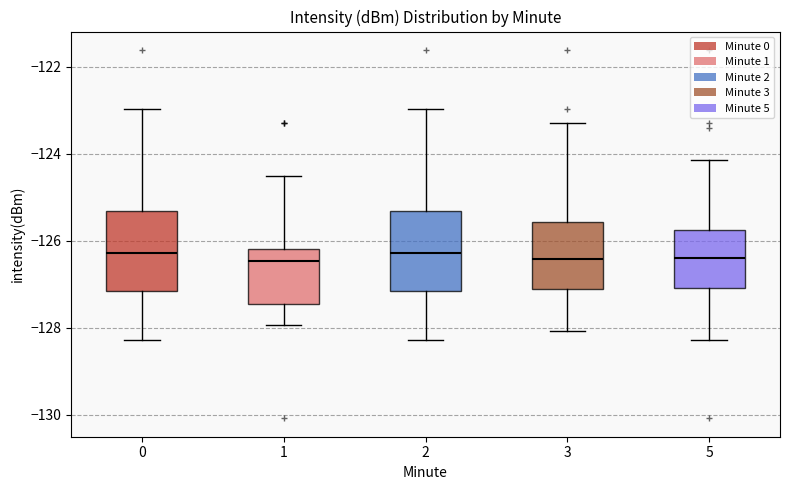

Reading left to right, transcribe this box plot: for each box, give where its median line is, the range the box spans, and where its two whiskers end, as read against the y-axis. The values are not printed on the chart, so give them approximately, as read against the axis.

0: median -126.2, box -127.2 to -125.4, whiskers -128.2 to -123.0
1: median -126.4, box -127.4 to -126.2, whiskers -128.0 to -124.6
2: median -126.2, box -127.2 to -125.4, whiskers -128.2 to -123.0
3: median -126.4, box -127.2 to -125.6, whiskers -128.0 to -123.2
5: median -126.4, box -127.0 to -125.8, whiskers -128.2 to -124.2